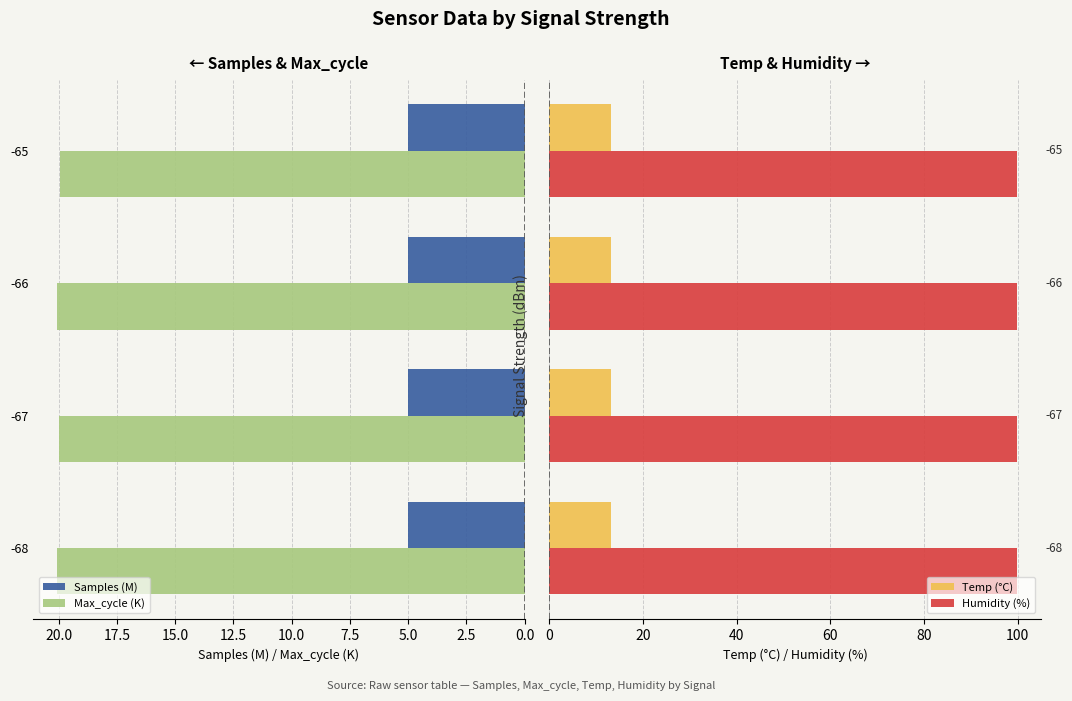

What is the average value of the Samples (M) series?

5.0